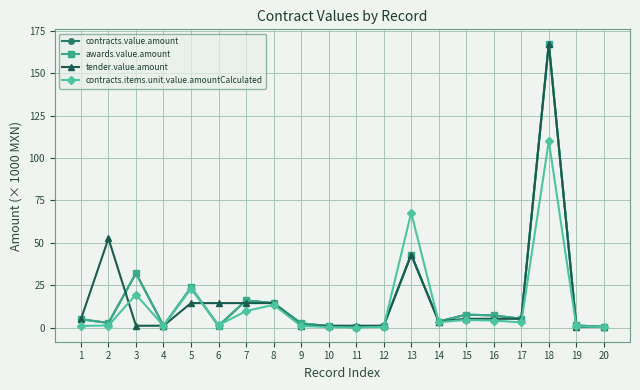

Does the chart have visible grid lines?

Yes